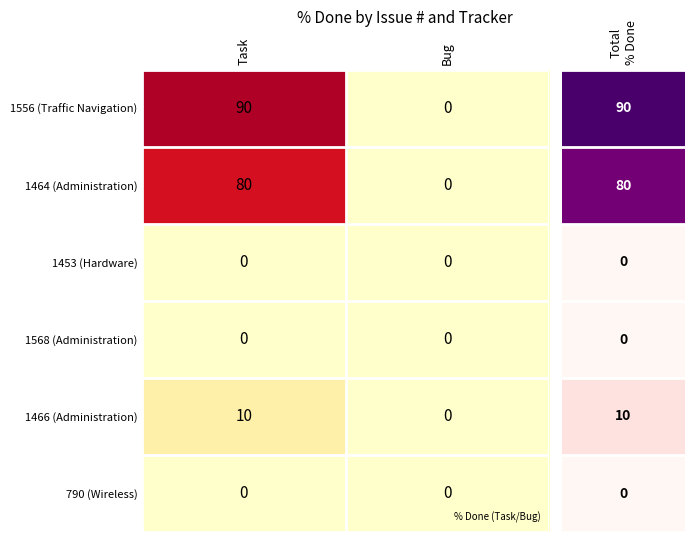

Is it true that 1556 (Traffic Navigation) equals 153 at Task?

False